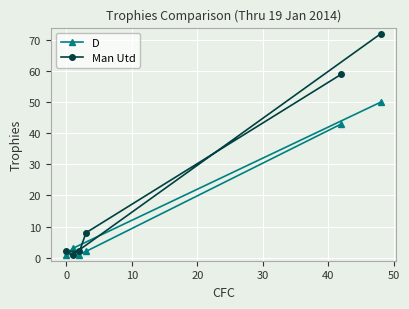

Which series has the largest range (max minus min)?

Man Utd